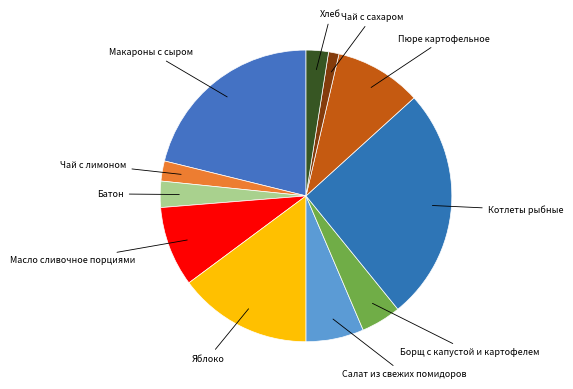

Which slice is the smallest?

Чай с сахаром